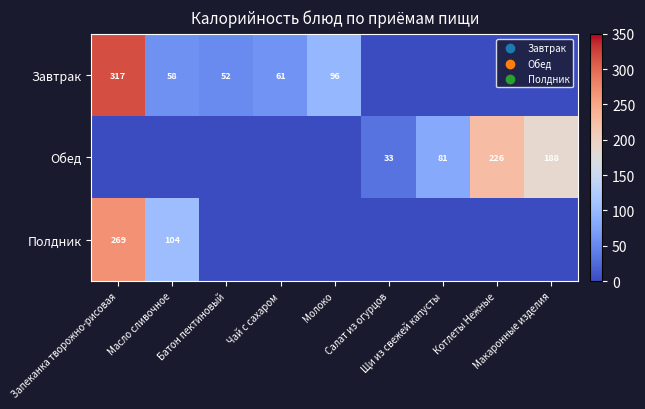

Is the value of Завтрак at Масло сливочное greater than the value of Обед at Батон пектиновый?

Yes